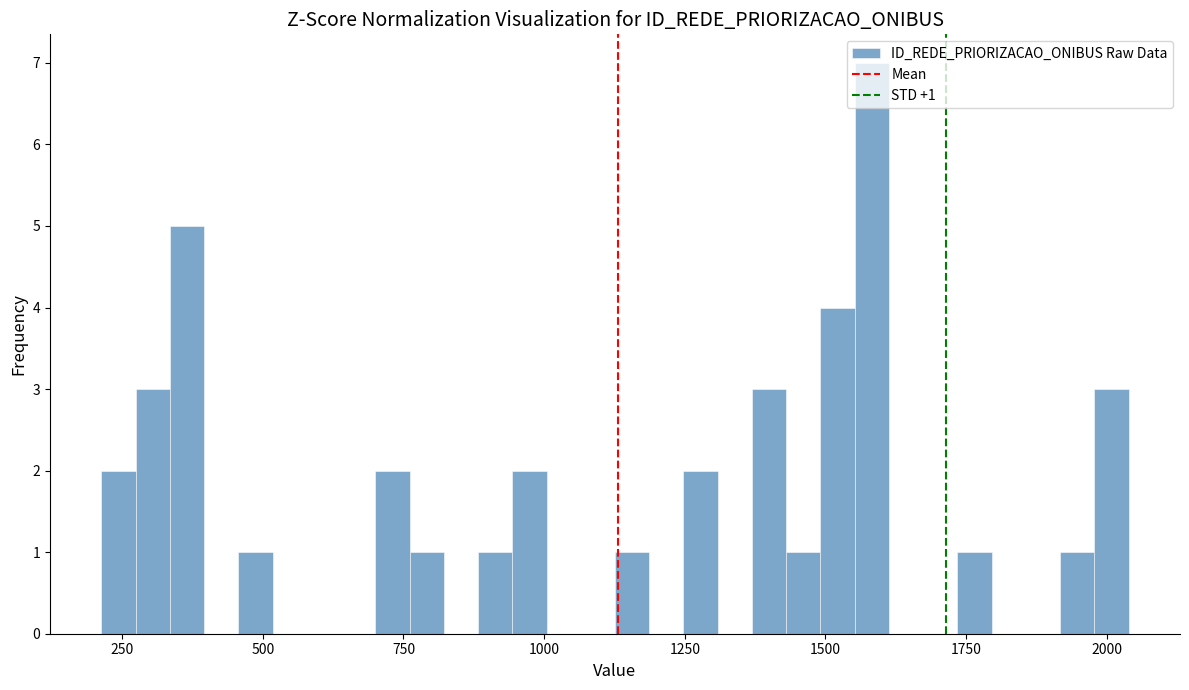

Around what value on the x-axis is the tallest bar? Give the approximate position of its centre, as read against the axis.

1600